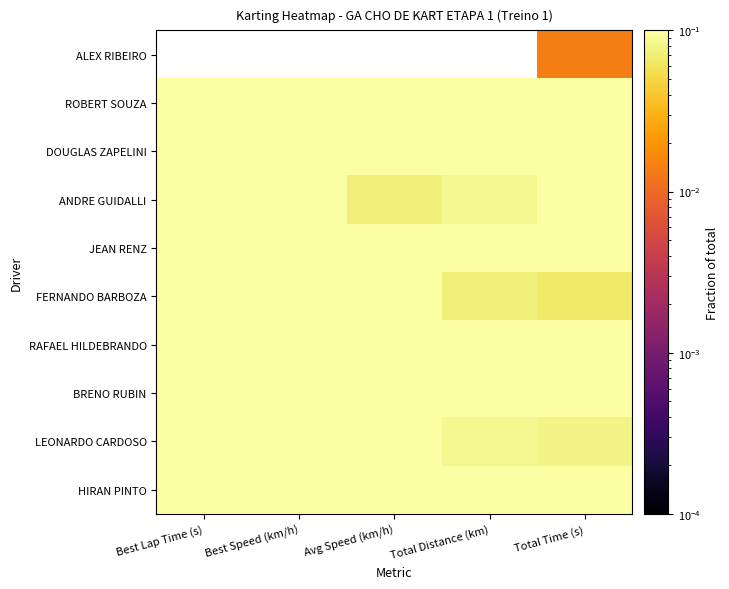

The BRENO RUBIN series shows 0.2 at Total Distance (km). True or false?

False